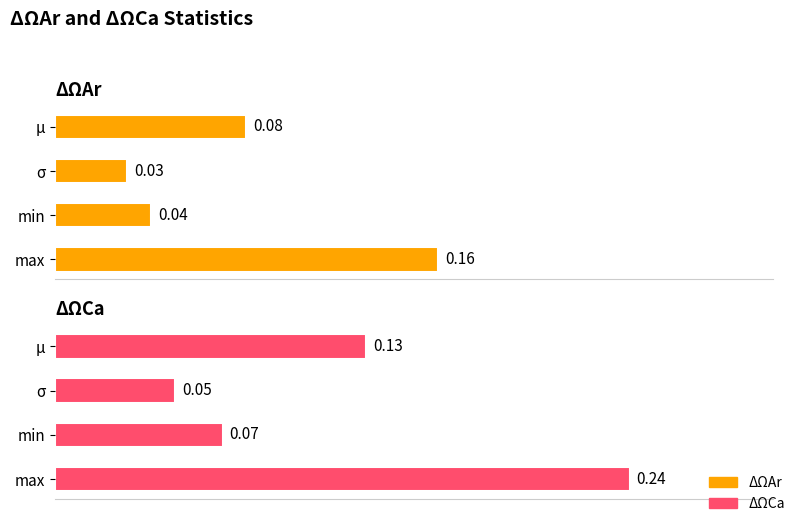

What is the sum of all ΔΩCa values?

0.5